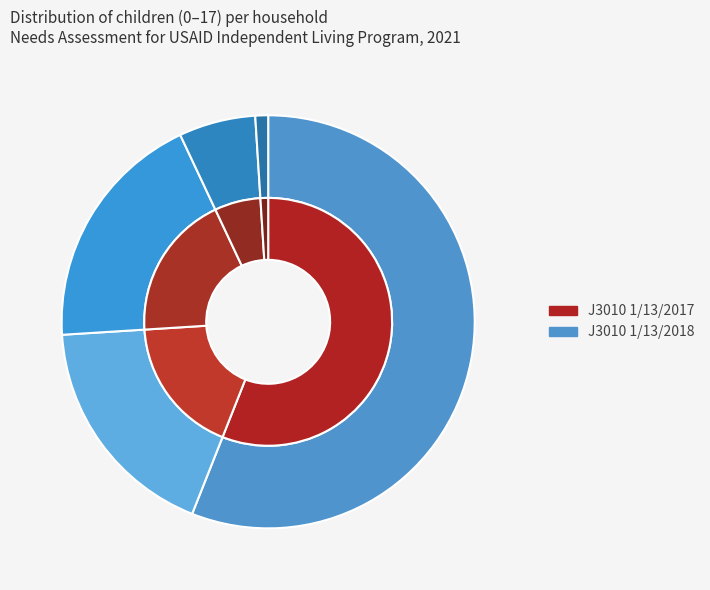

To the nearest percent, what is the difference between the largest and smallest slice percentages?

55%